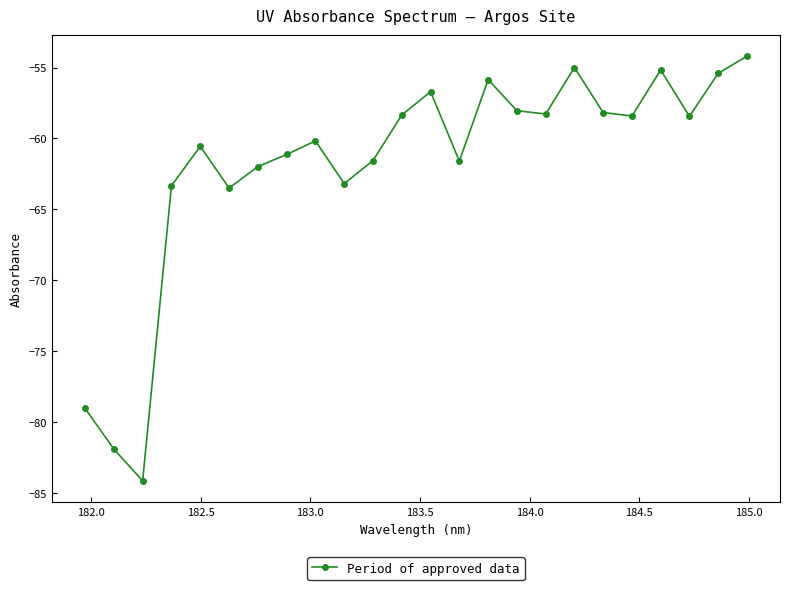

How many data points does each series have?

24